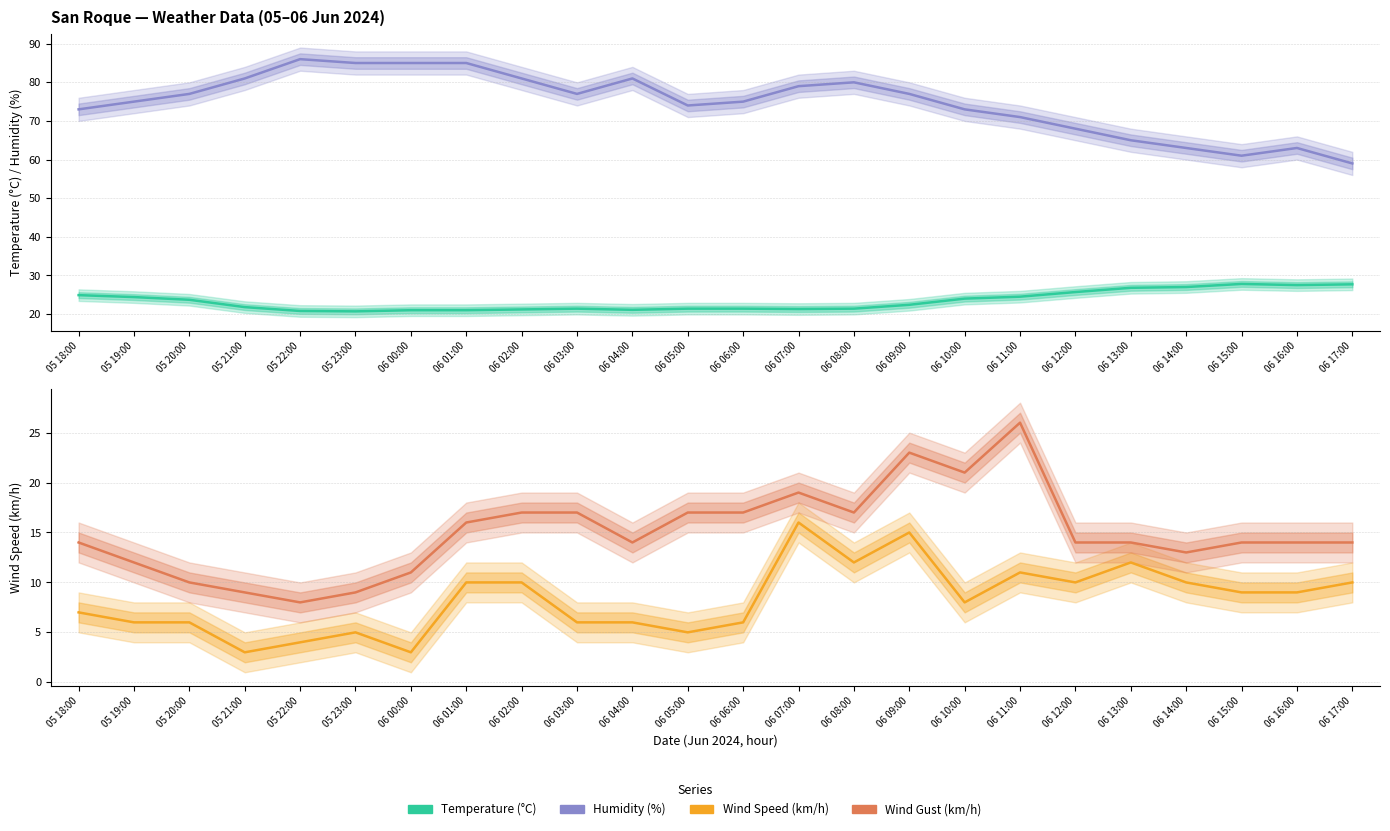

True or false: Humidity (%) and Temperature (°C) cross at least once.

False